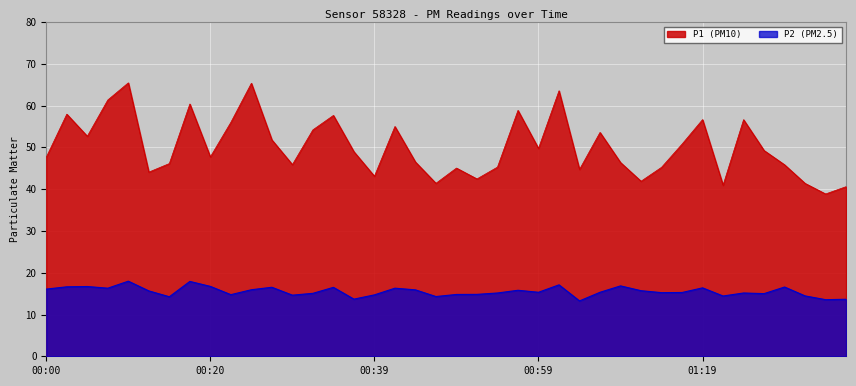

In P1, how many points are higher than both neighbors (excluding endpoints)?

12